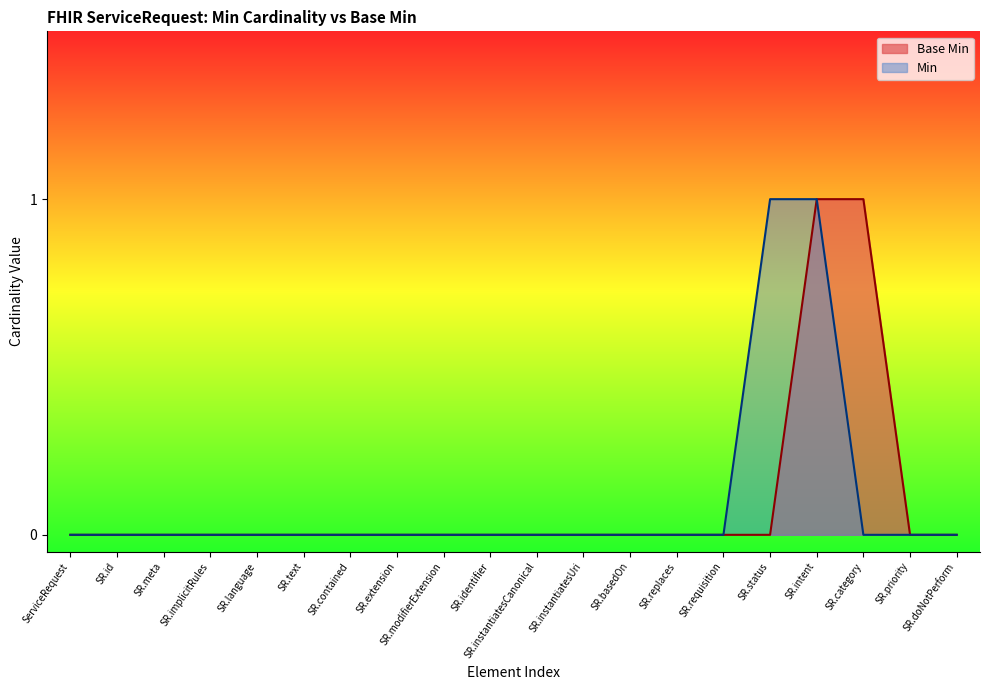

The value of Min at SR.modifierExtension is 1. True or false?

False